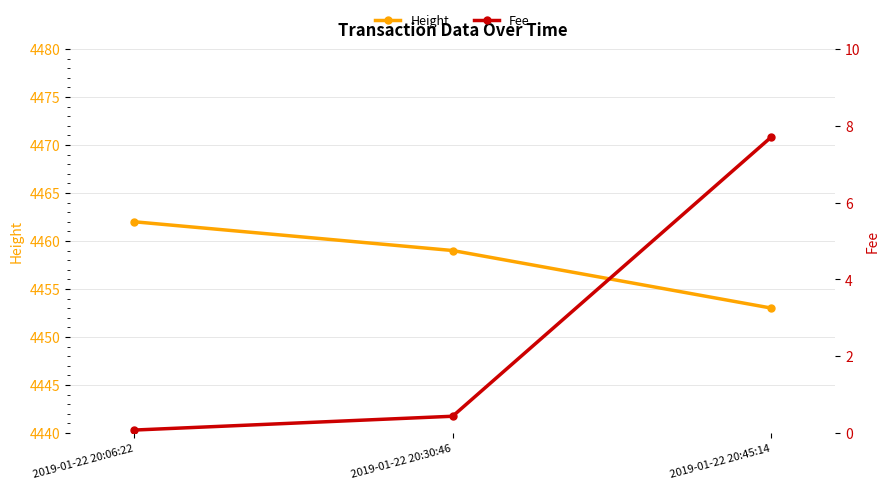

At how many categories does at least one series exceed 3474?

3